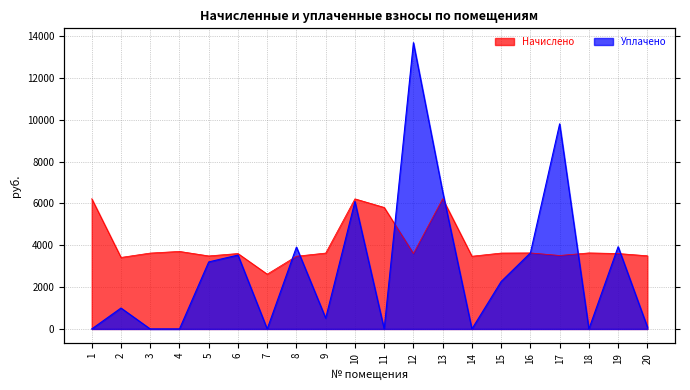

The Начислено series shows 1901.0 at 8. True or false?

False